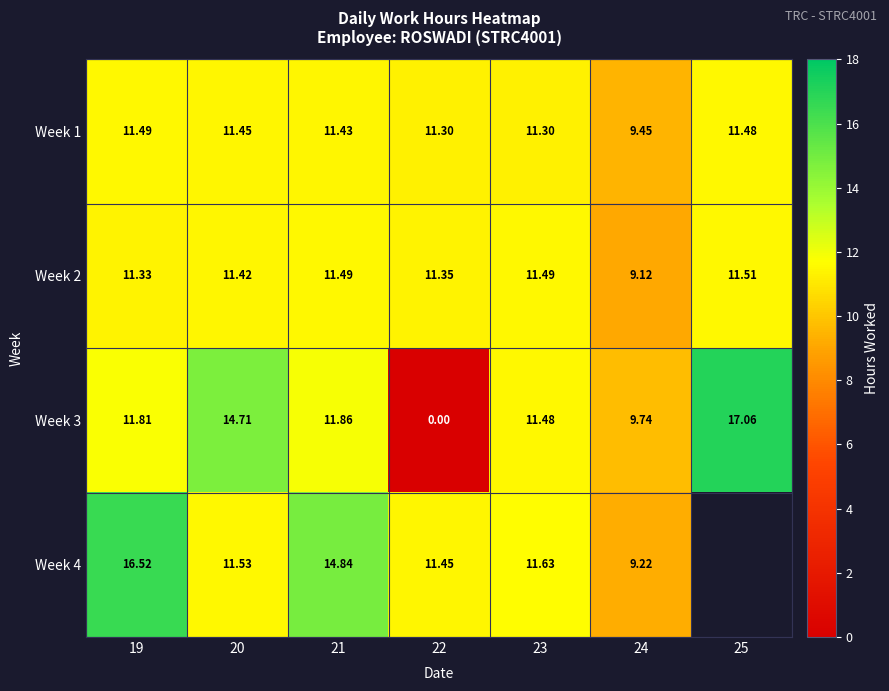

Is the value of Week 1 at 24 greater than the value of Week 4 at 24?

Yes